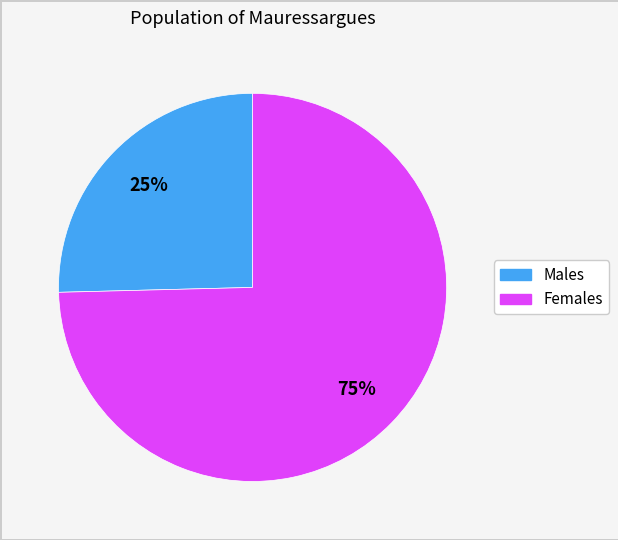

To the nearest percent, what is the average slice percentage?

50%